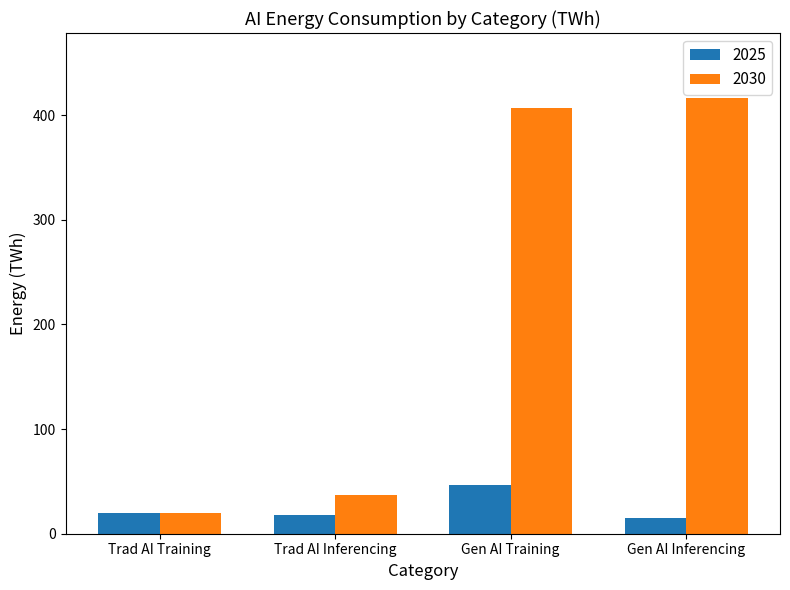

What is the label of the 2nd bar from the left?

Trad AI Inferencing